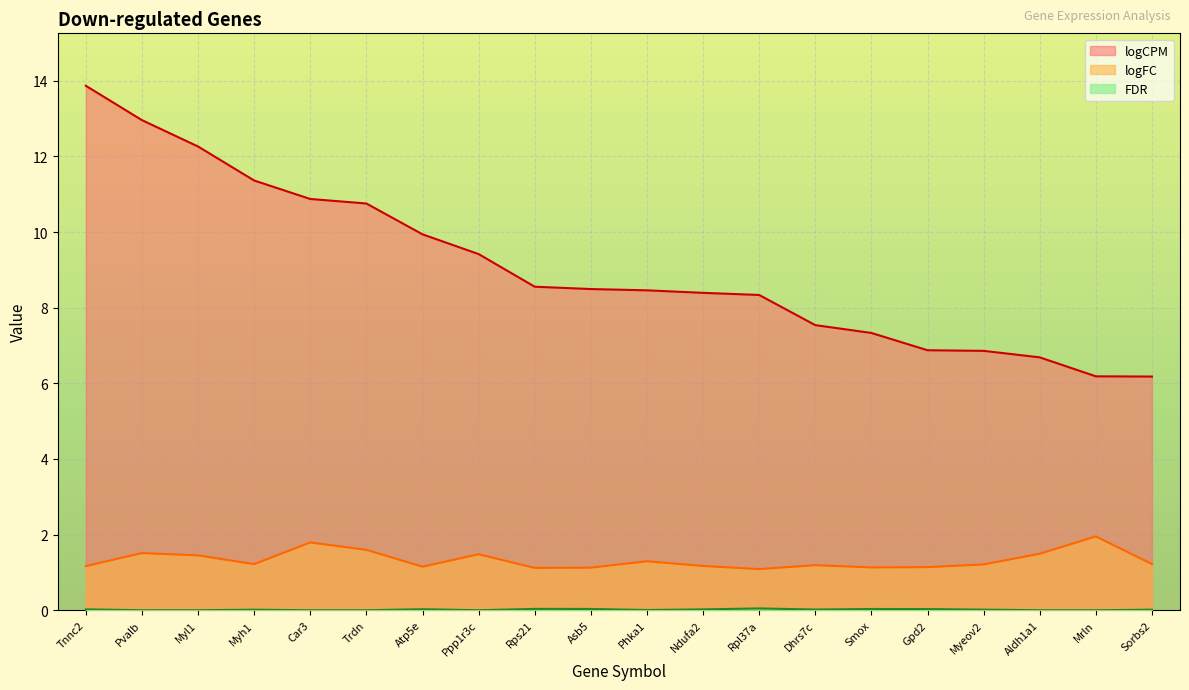

True or false: FDR has a value of 0.0 at Pvalb.

True